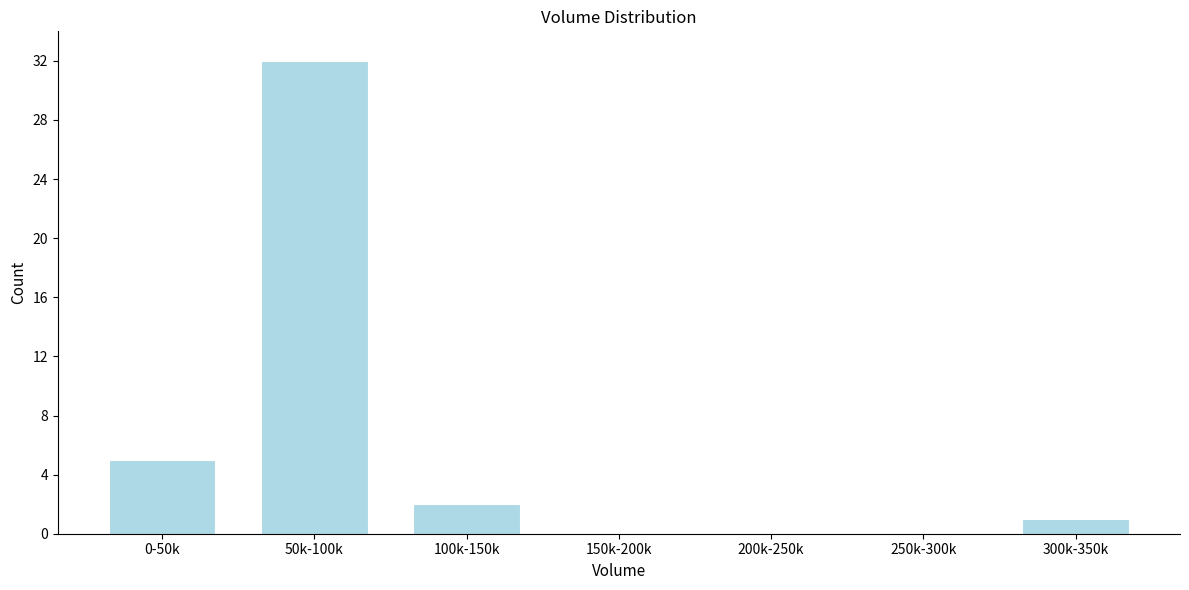

Reading right to left, what are all the values shown in this chart?

300k-350k=1	250k-300k=0	200k-250k=0	150k-200k=0	100k-150k=2	50k-100k=32	0-50k=5